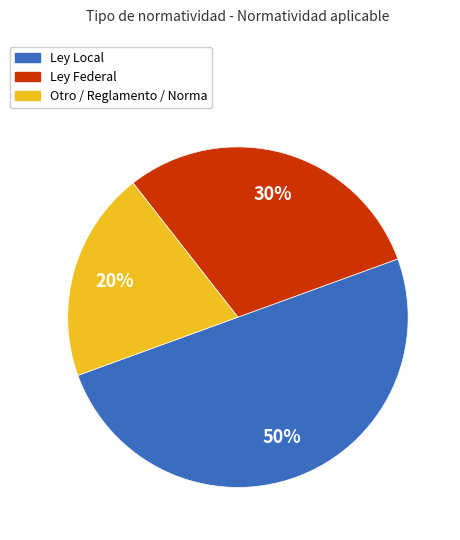

To the nearest percent, what is the average slice percentage?

33%